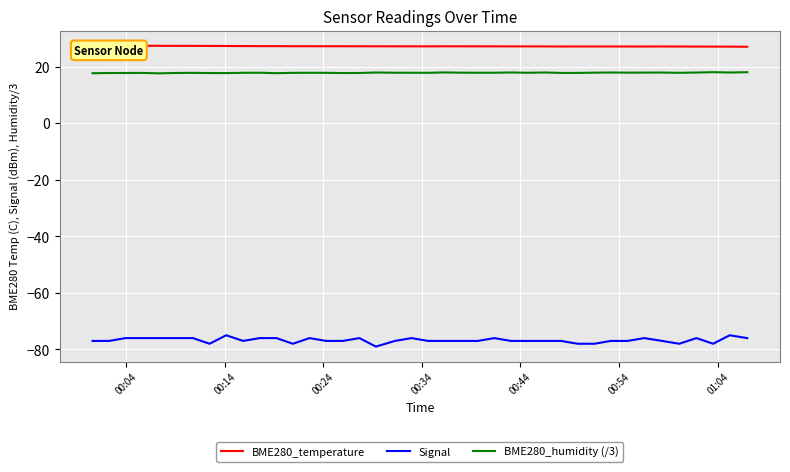

True or false: BME280_humidity (/3) and Signal cross at least once.

False